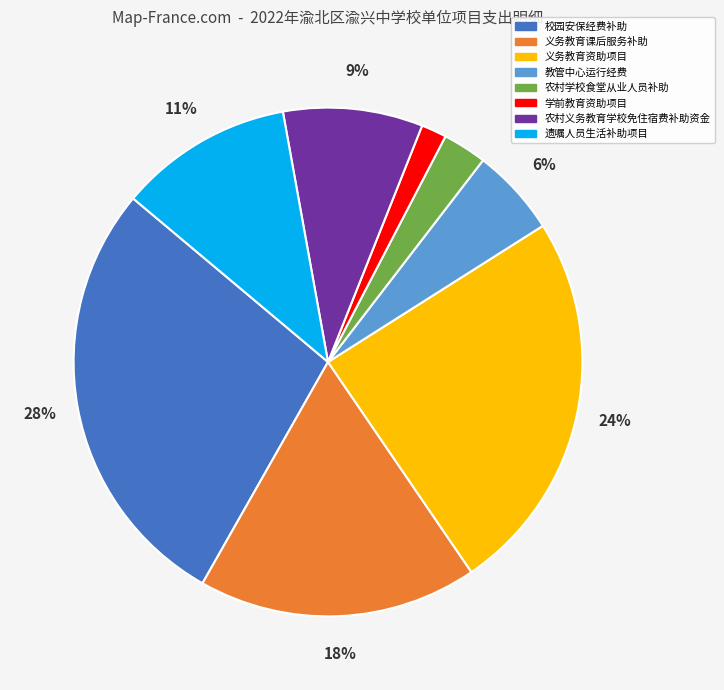

Is there any slice that represents more than half of the pie?

No